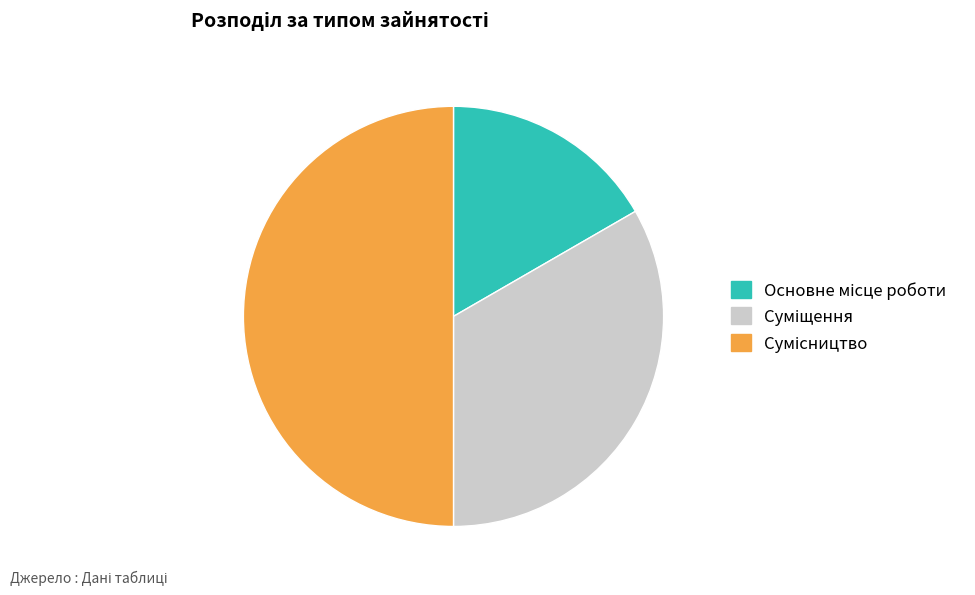

The Сумісництво slice represents 40% of the pie. True or false?

False